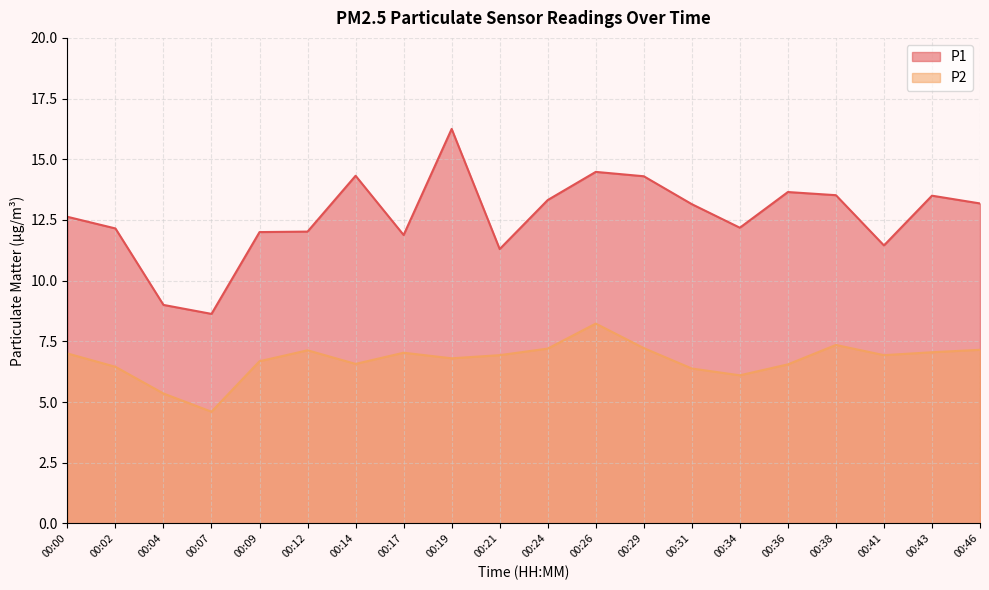

Which category has the highest value across all series?

00:19